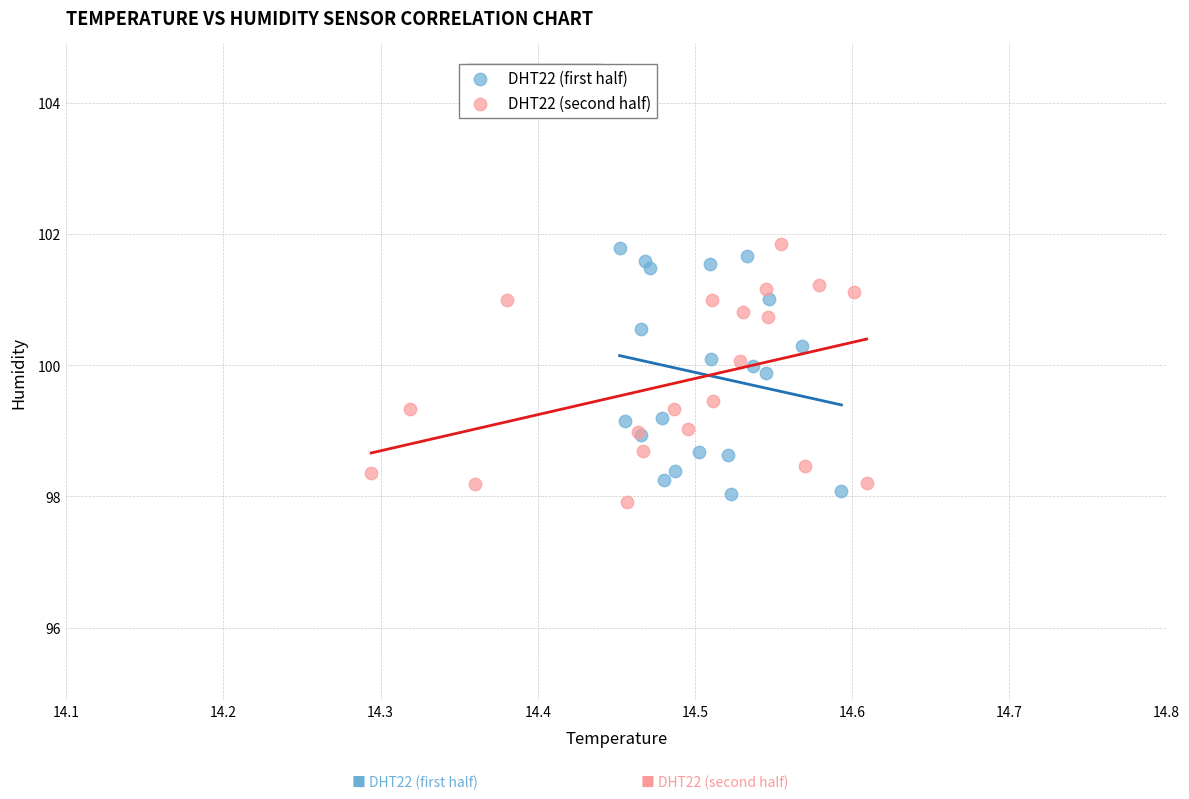

Which series reaches the minimum Y coordinate?

DHT22 (second half)